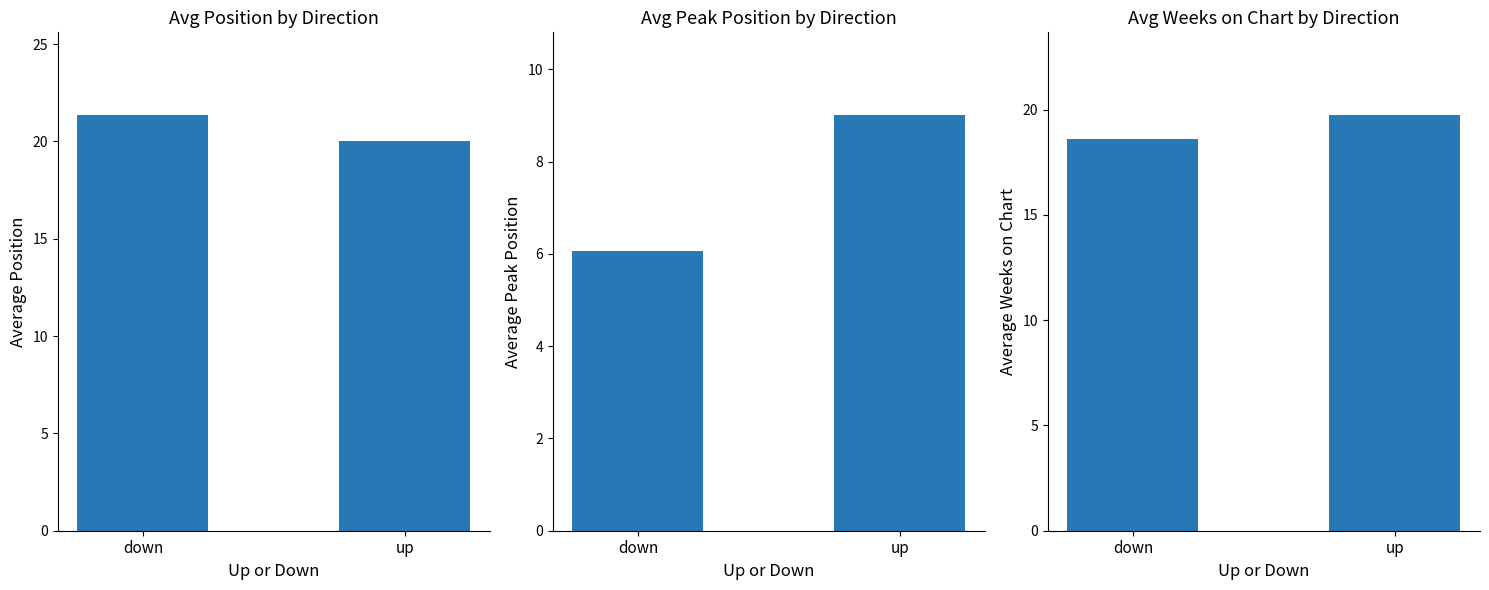

Which label corresponds to the largest value in the chart?

down